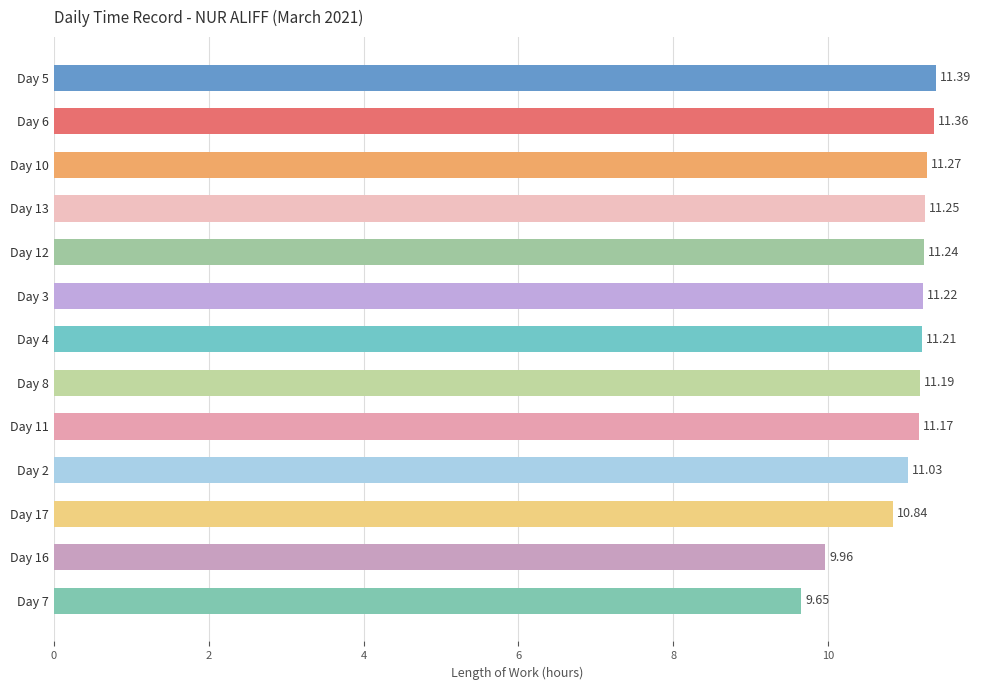

Which has a higher value, Day 8 or Day 11?

Day 8